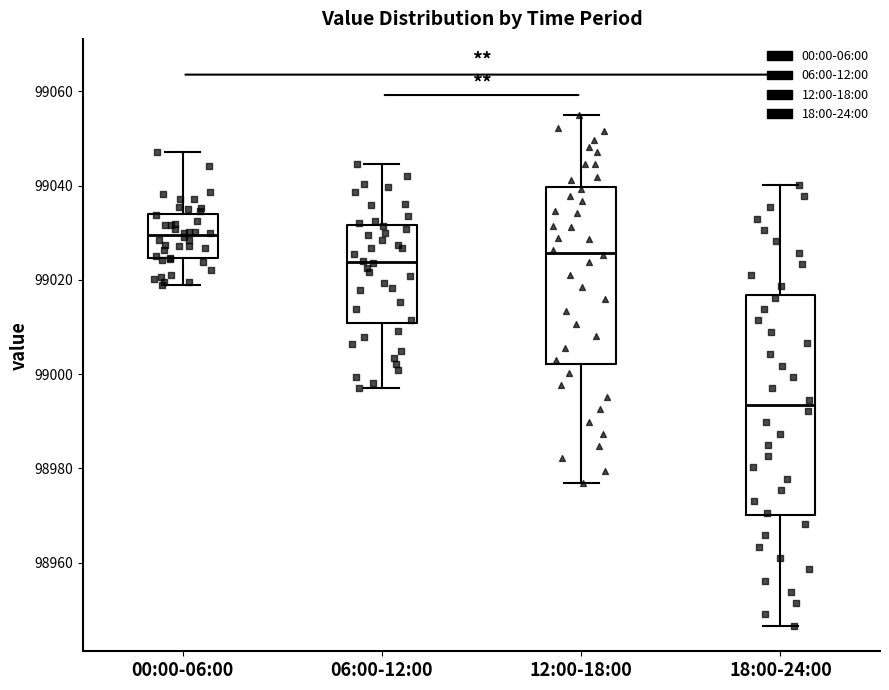

Reading left to right, transcribe this box plot: for each box, give where its median line is, the range the box spans, and where its two whiskers end, as read against the y-axis. The values are not printed on the chart, so give them approximately, as read against the axis.

00:00-06:00: median 99030, box 99024 to 99034, whiskers 99018 to 99048
06:00-12:00: median 99024, box 99010 to 99032, whiskers 98998 to 99044
12:00-18:00: median 99026, box 99002 to 99040, whiskers 98976 to 99054
18:00-24:00: median 98994, box 98970 to 99016, whiskers 98946 to 99040